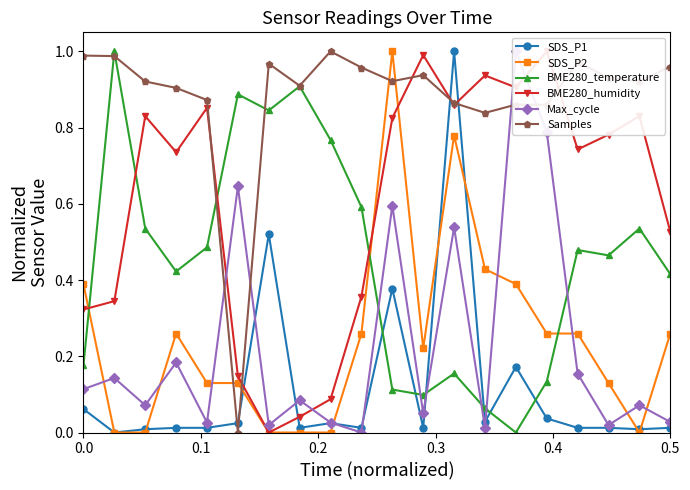

Which series has the widest spread of values?

SDS_P1